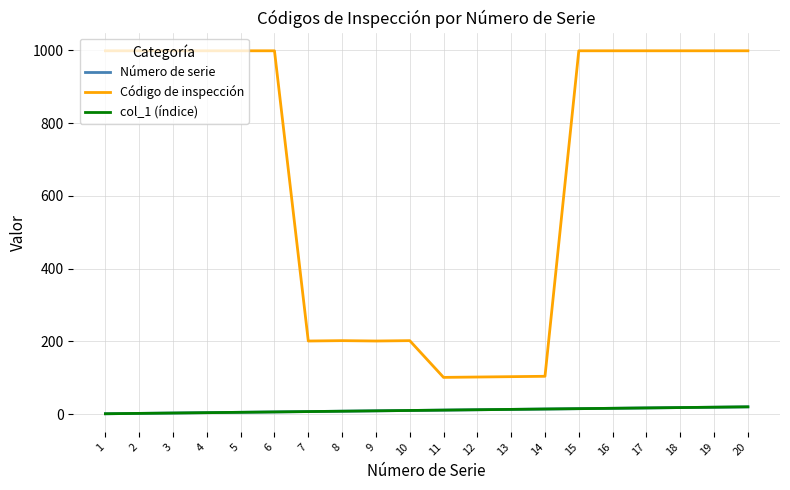

True or false: Número de serie and col_1 (índice) cross at least once.

False